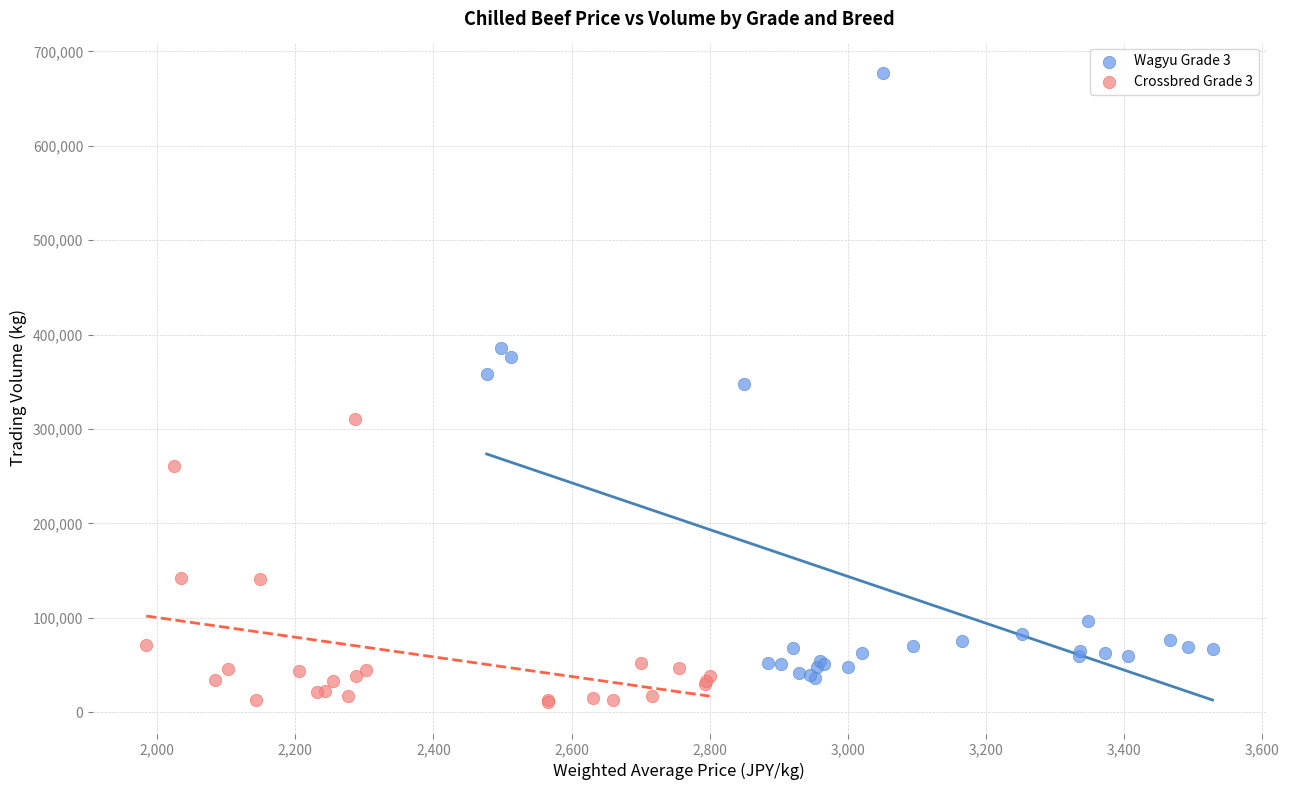

Which series contains the highest Y value?

Wagyu Grade 3